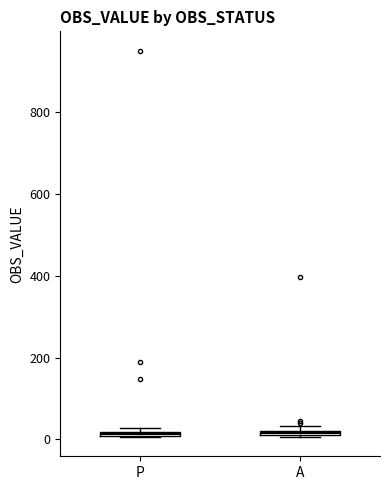

Where is the upper edge of the box for P on the y-axis? The values are not printed on the chart, so give them approximately, as read against the axis.

20